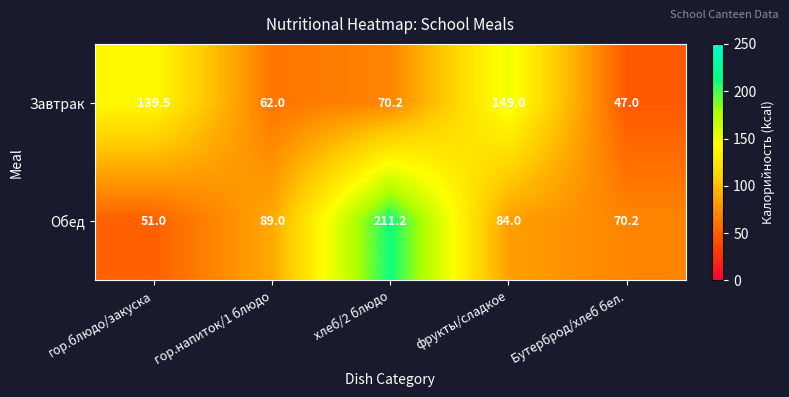

What is the average value of the Обед series?

101.1